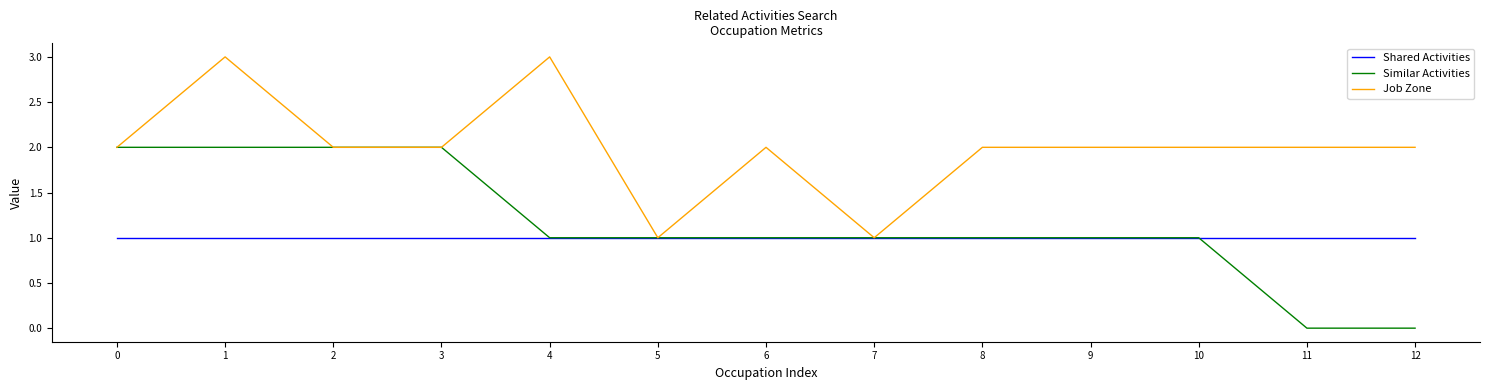

List the series in order of their peak value, highest first.

Job Zone, Similar Activities, Shared Activities